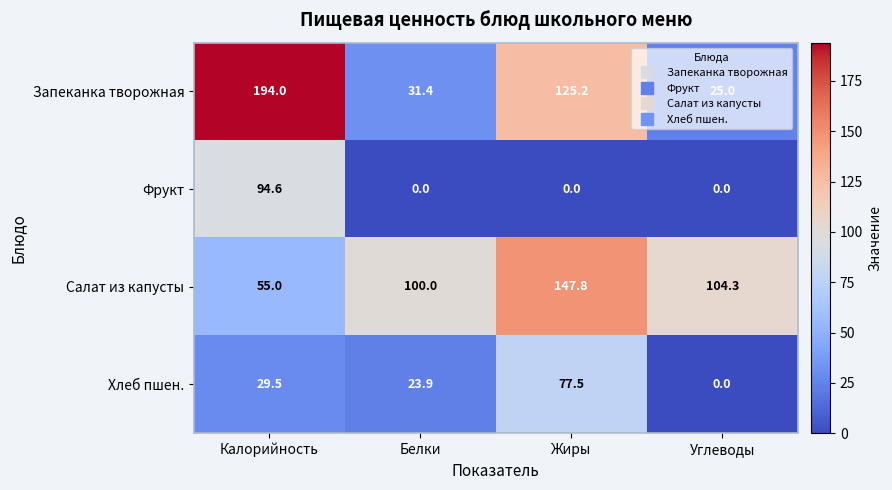

At which label does Салат из капусты first exceed 104?

Жиры